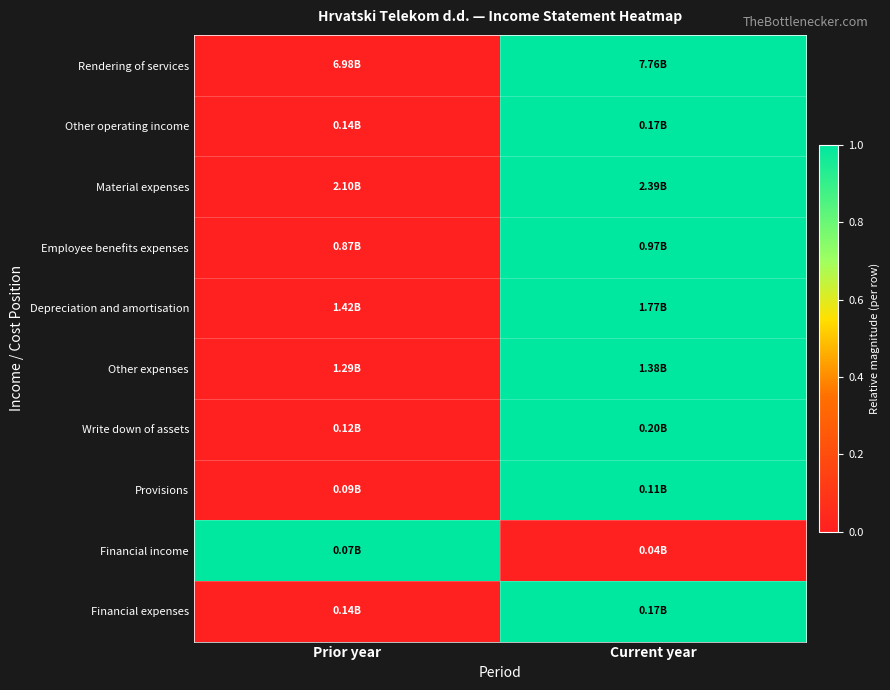

At which category does the chart reach its minimum across all series?

Prior year